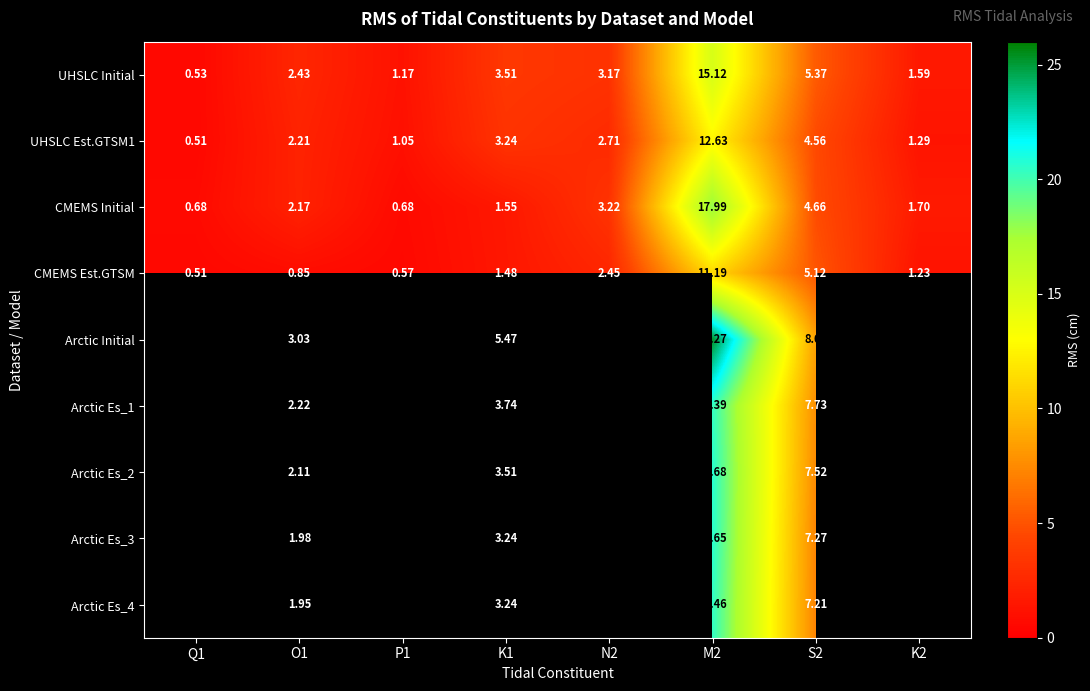

What is the total value across all series at S2?

58.1